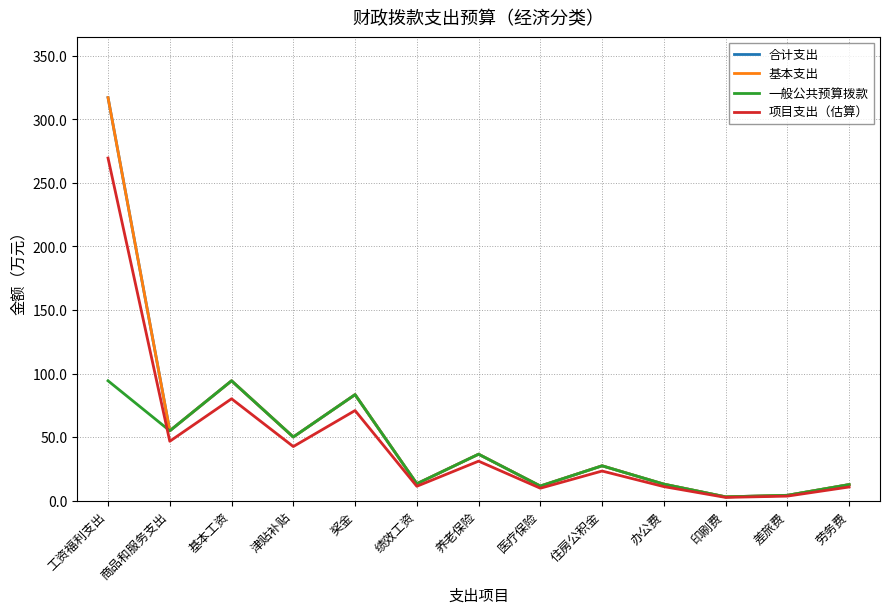

At how many categories does at least one series exceed 139?

1